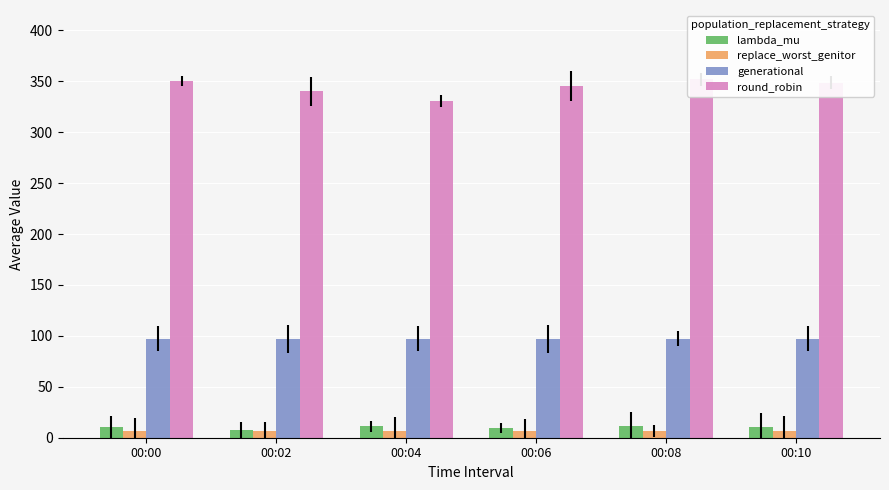

Which series has the largest range (max minus min)?

round_robin